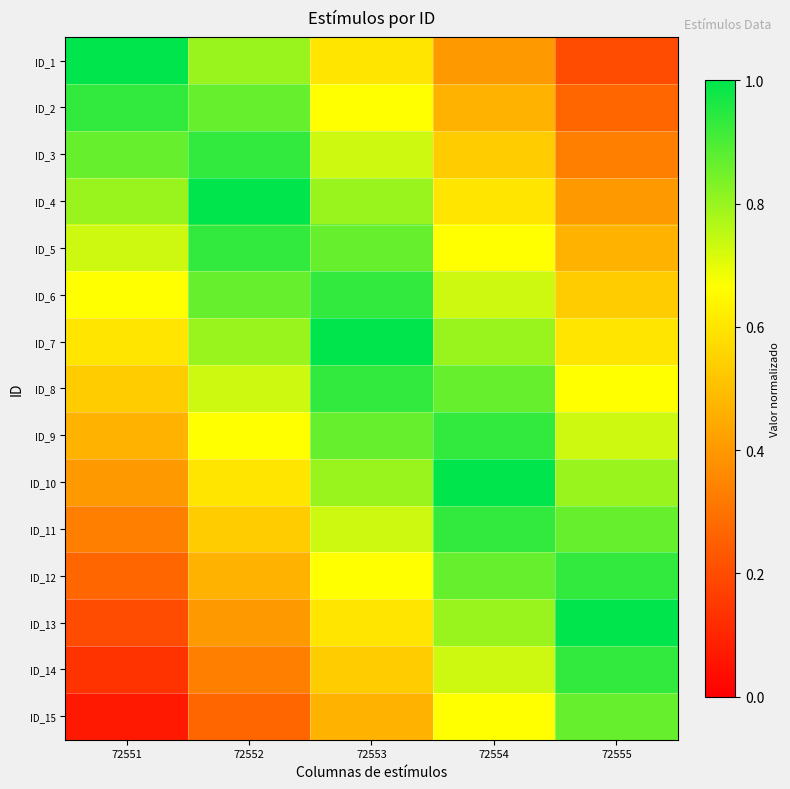

Reading left to right, transcribe all the data shown in this chart.

ID_1: 72551=1.0	72552=0.8	72553=0.6	72554=0.4	72555=0.2
ID_2: 72551=0.9	72552=0.9	72553=0.7	72554=0.5	72555=0.3
ID_3: 72551=0.9	72552=0.9	72553=0.7	72554=0.5	72555=0.3
ID_4: 72551=0.8	72552=1.0	72553=0.8	72554=0.6	72555=0.4
ID_5: 72551=0.7	72552=0.9	72553=0.9	72554=0.7	72555=0.5
ID_6: 72551=0.7	72552=0.9	72553=0.9	72554=0.7	72555=0.5
ID_7: 72551=0.6	72552=0.8	72553=1.0	72554=0.8	72555=0.6
ID_8: 72551=0.5	72552=0.7	72553=0.9	72554=0.9	72555=0.7
ID_9: 72551=0.5	72552=0.7	72553=0.9	72554=0.9	72555=0.7
ID_10: 72551=0.4	72552=0.6	72553=0.8	72554=1.0	72555=0.8
ID_11: 72551=0.3	72552=0.5	72553=0.7	72554=0.9	72555=0.9
ID_12: 72551=0.3	72552=0.5	72553=0.7	72554=0.9	72555=0.9
ID_13: 72551=0.2	72552=0.4	72553=0.6	72554=0.8	72555=1.0
ID_14: 72551=0.1	72552=0.3	72553=0.5	72554=0.7	72555=0.9
ID_15: 72551=0.1	72552=0.3	72553=0.5	72554=0.7	72555=0.9